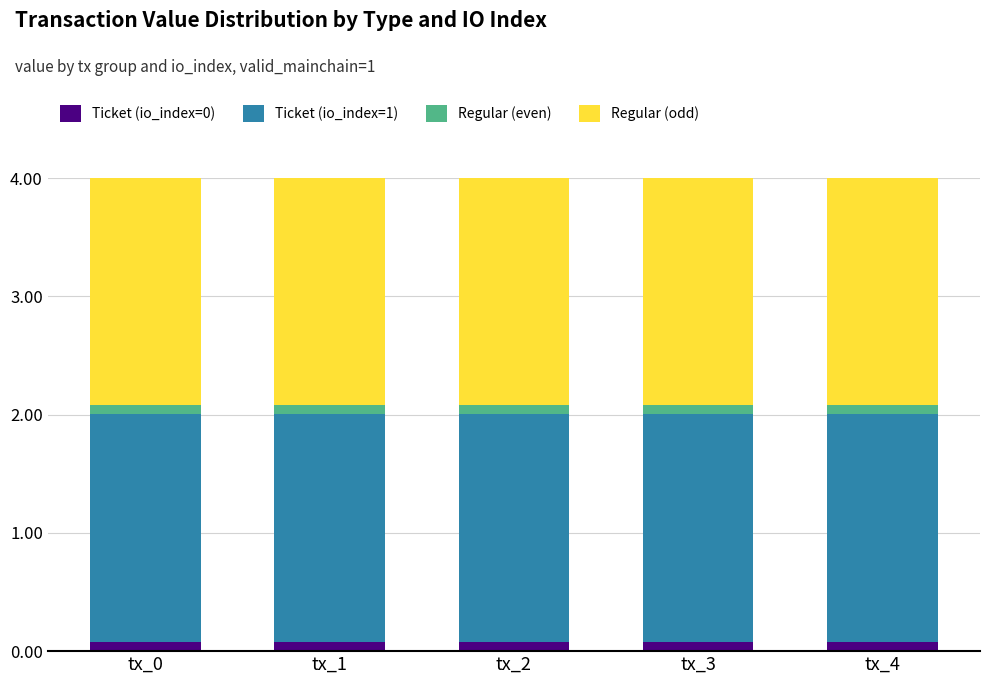

Is it true that Ticket (io_index=0) equals 0.1 at tx_4?

True